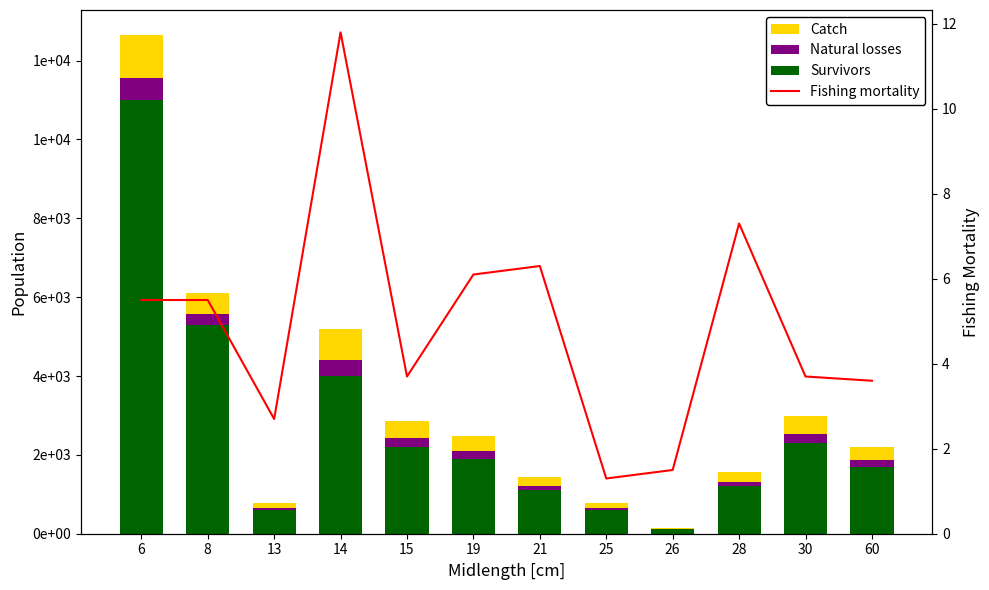

Which label corresponds to the largest value in the chart?

6